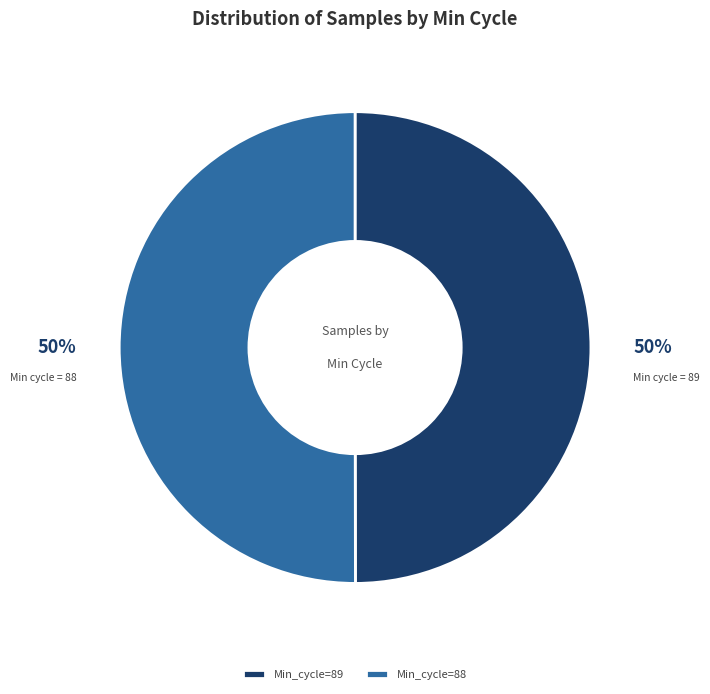

True or false: Min_cycle=88 accounts for 39% of the total.

False